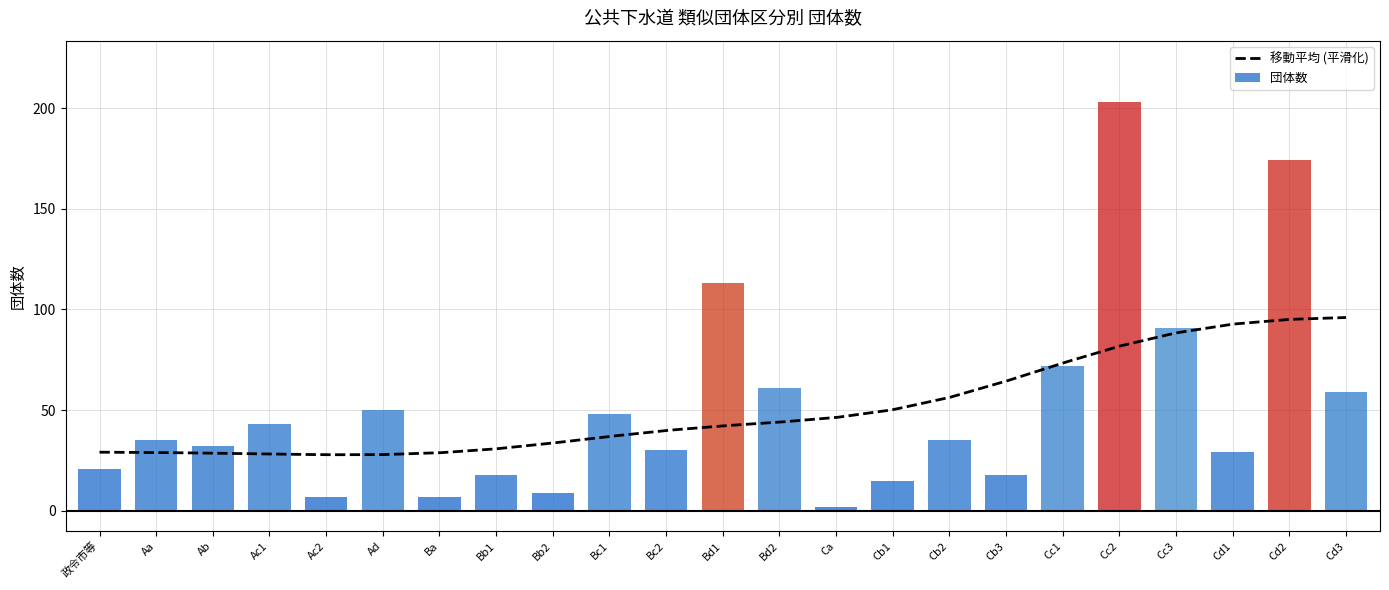

What is the sum of all values?

1172